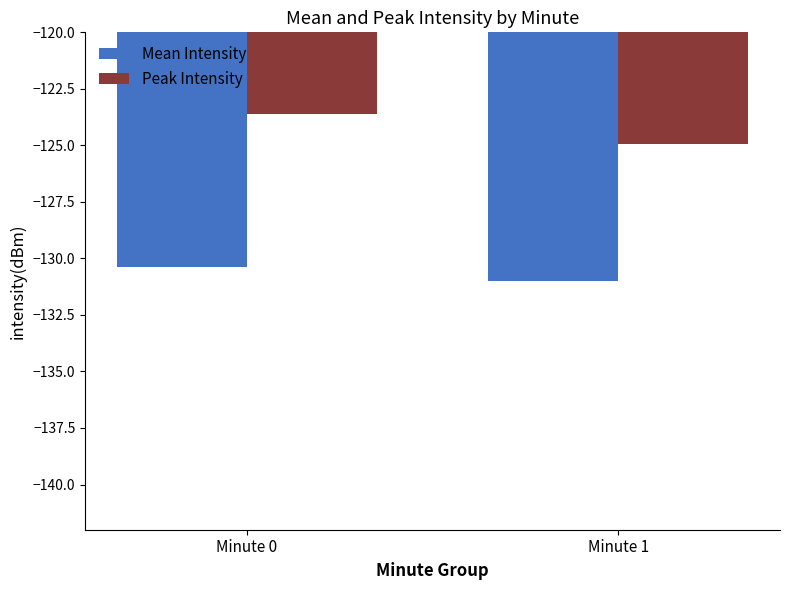

Is it true that Peak Intensity equals -84.7 at Minute 0?

False